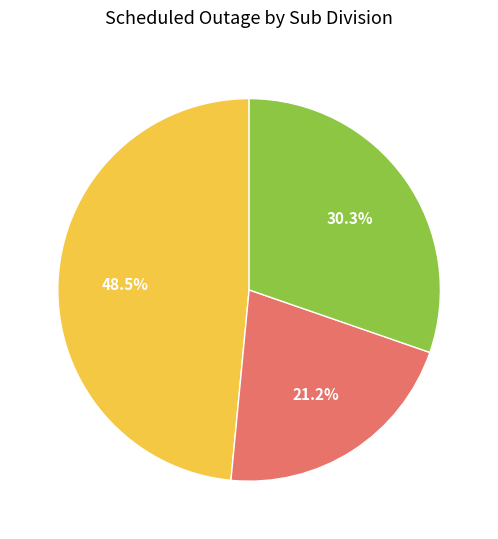

Does any single category account for the majority?

No